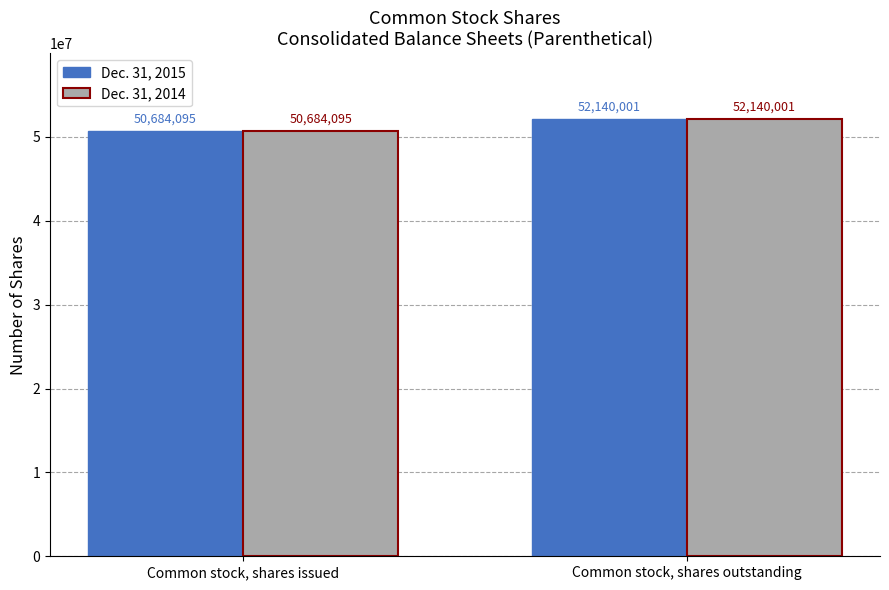

How many bars are there in each group?

2